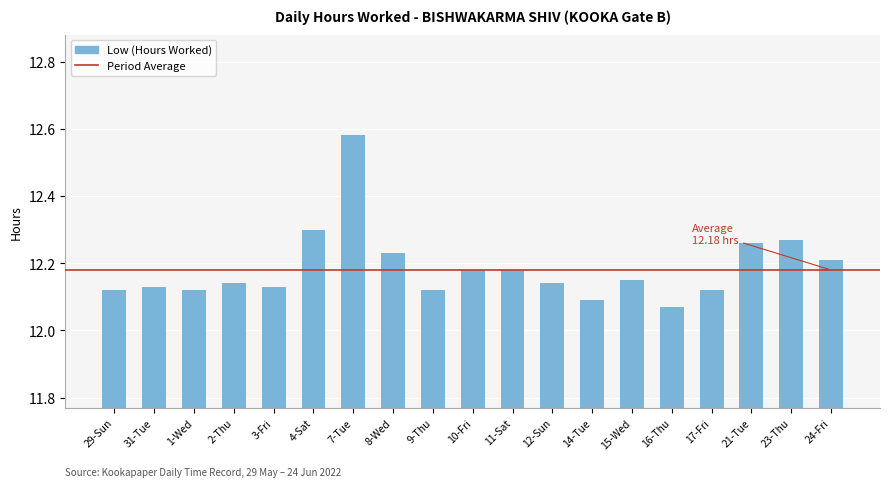

Is it true that the value at 1-Wed is 12.1?

True